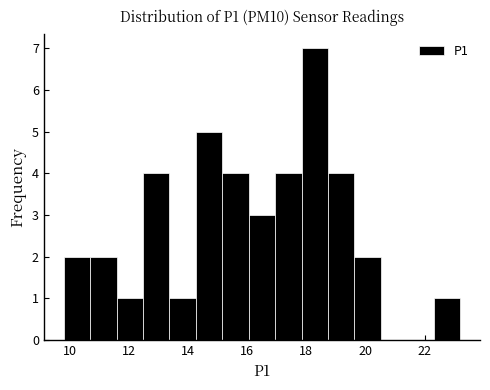

Reading left to right, transcribe this chart: for each bar, give the range it covers on the x-axis and its height. Neither the bar edges nor the heights are printed on the chart, so give them approximately, as read against the axes.

9.8 to 10.6: 2
10.6 to 11.6: 2
11.6 to 12.4: 1
12.4 to 13.4: 4
13.4 to 14.2: 1
14.2 to 15.2: 5
15.2 to 16.0: 4
16.0 to 17.0: 3
17.0 to 17.8: 4
17.8 to 18.8: 7
18.8 to 19.6: 4
19.6 to 20.6: 2
20.6 to 21.4: 0
21.4 to 22.4: 0
22.4 to 23.2: 1